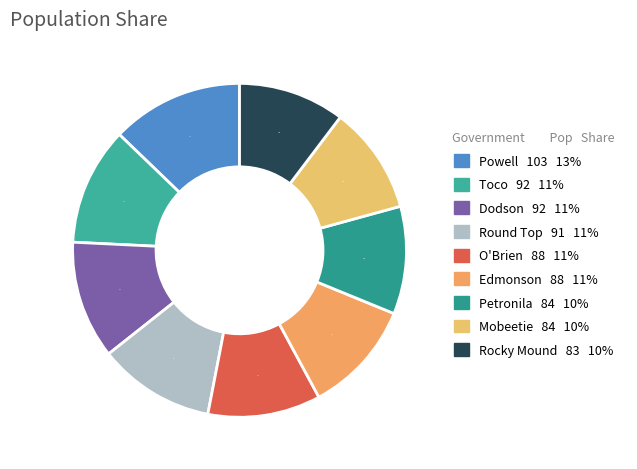

What is the smallest slice in the pie chart?

Rocky Mound